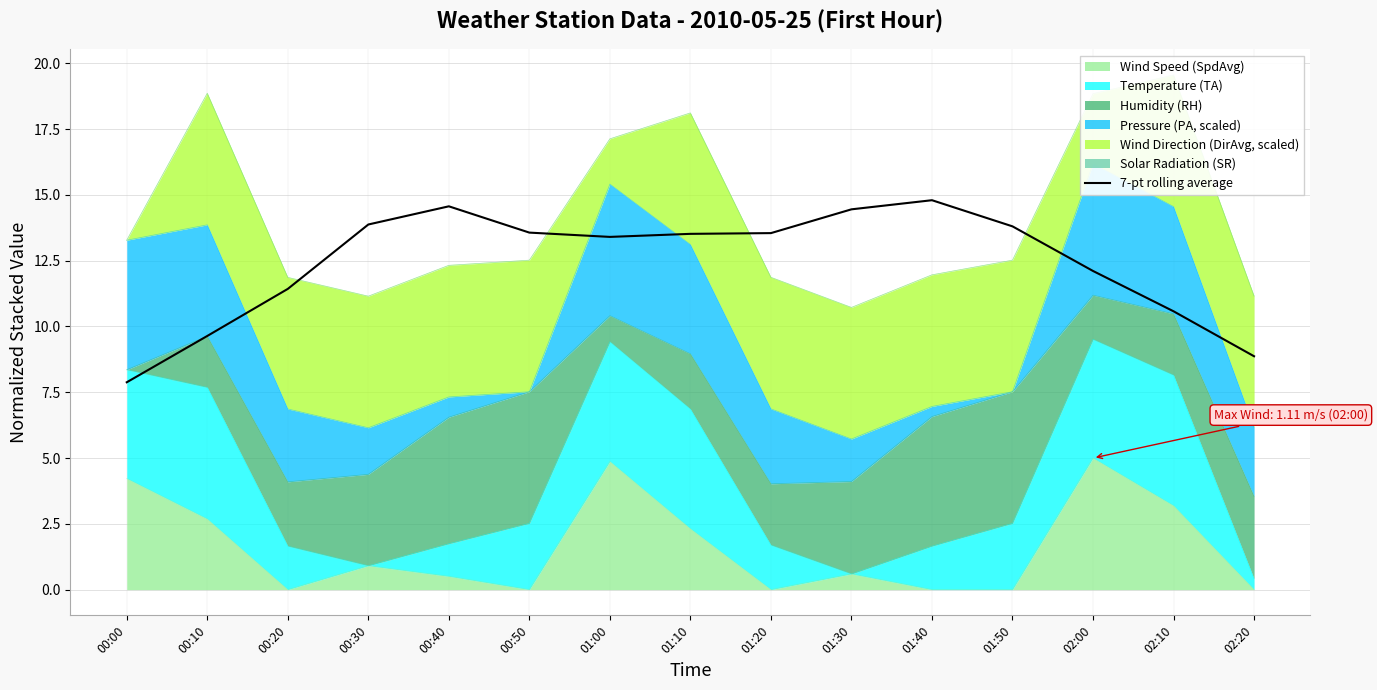

How many lines are shown in the chart?

1